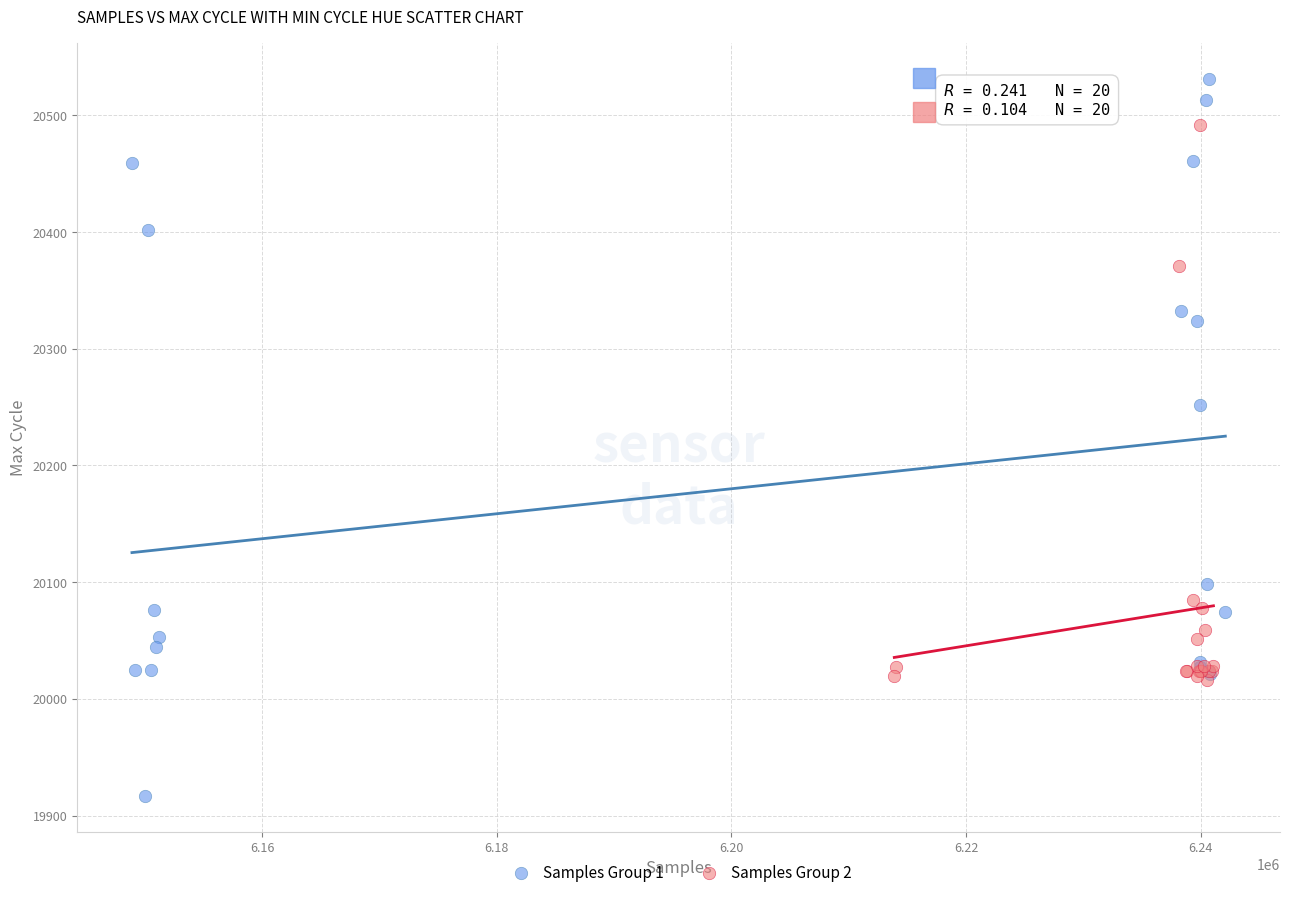

Which series contains the lowest Y value?

Samples Group 1